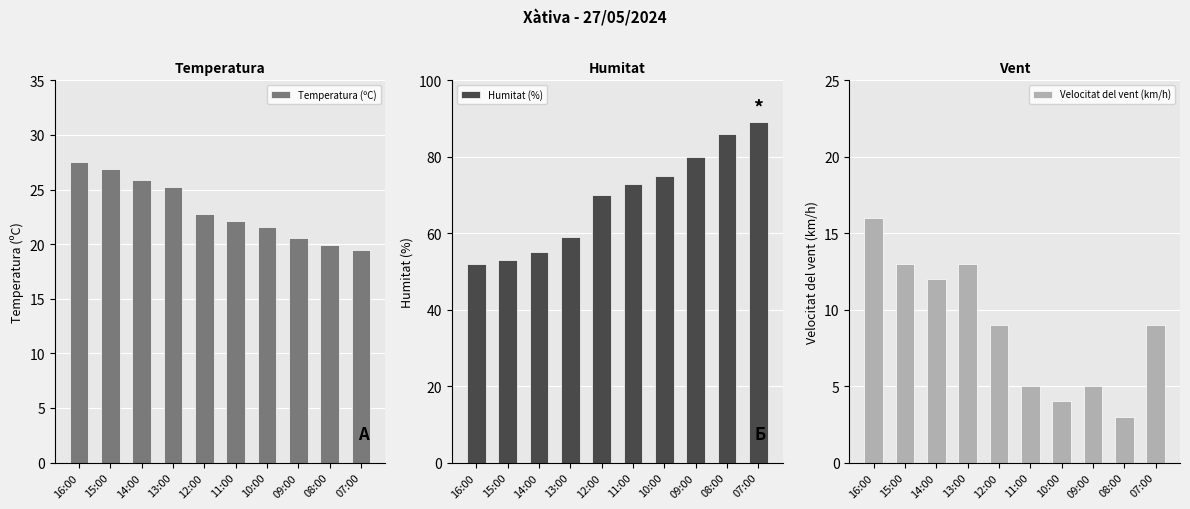

What is the difference between the second highest and second lowest values in the Humitat (%) series?

33